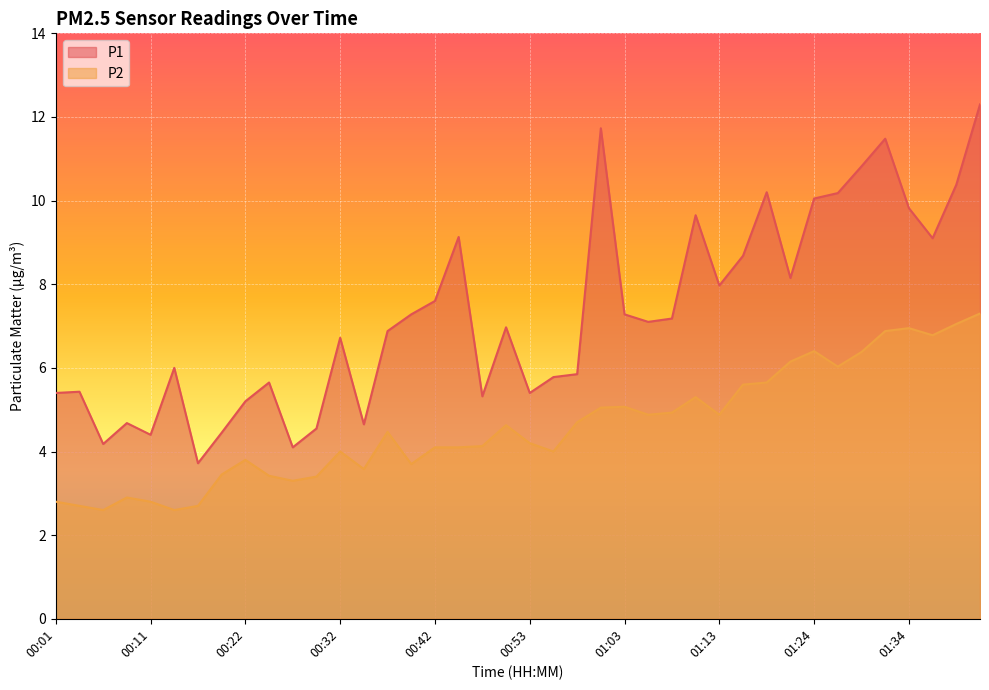

What is the value of the P2 point at the 28th from the left?

5.3